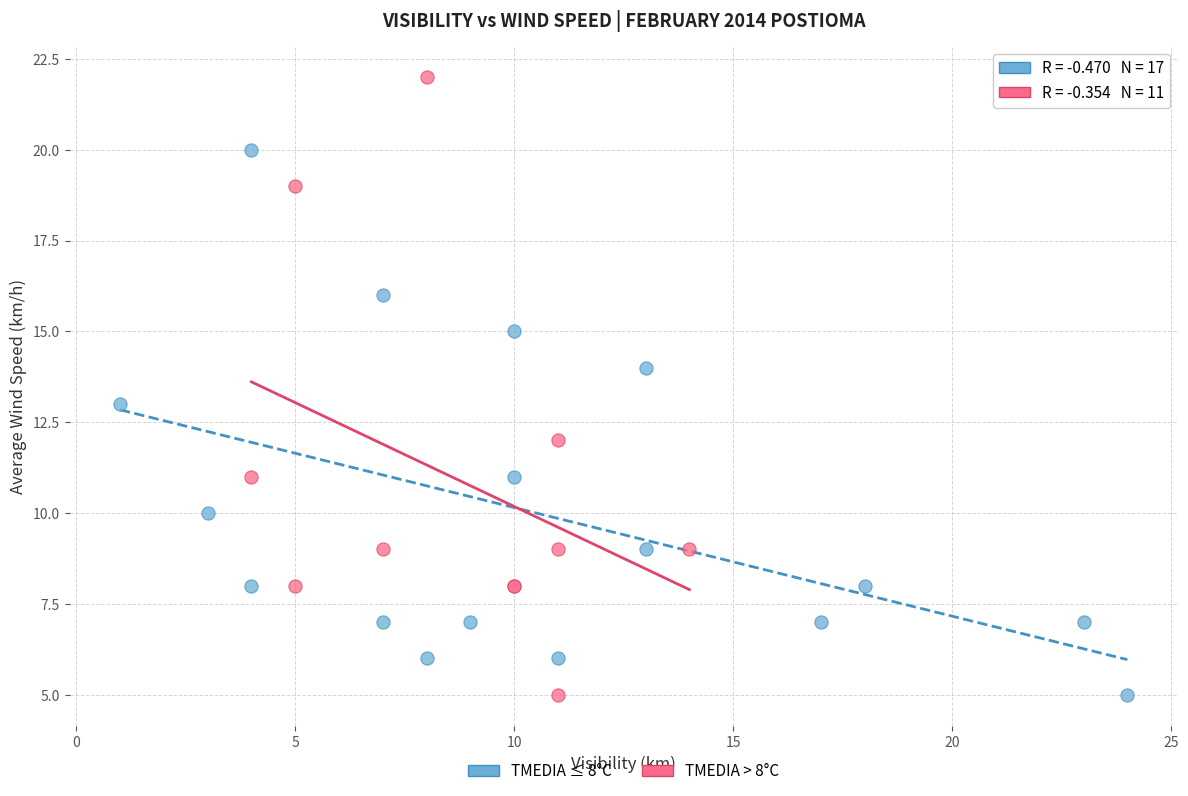

What are all the series names shown in the legend?

TMEDIA ≤ 8°C, TMEDIA > 8°C